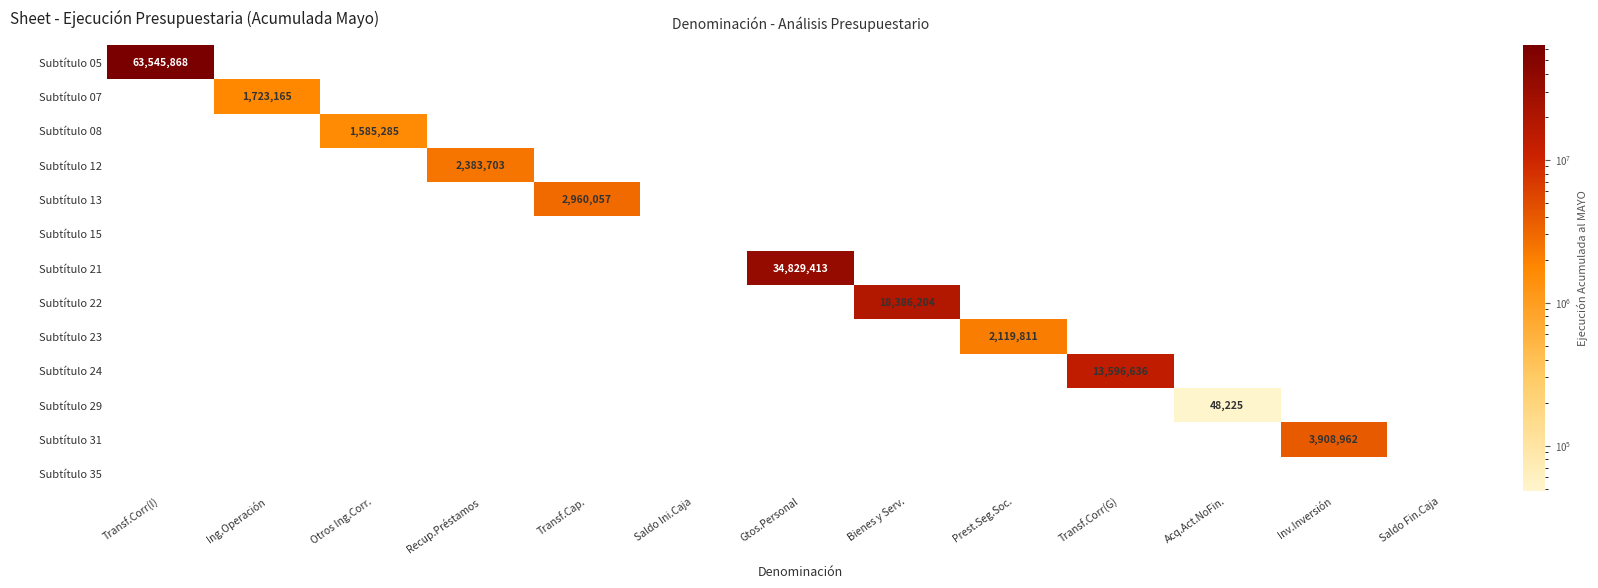

Is the value of Subtítulo 05 at Gtos.Personal greater than the value of Subtítulo 35 at Transf.Corr(I)?

No